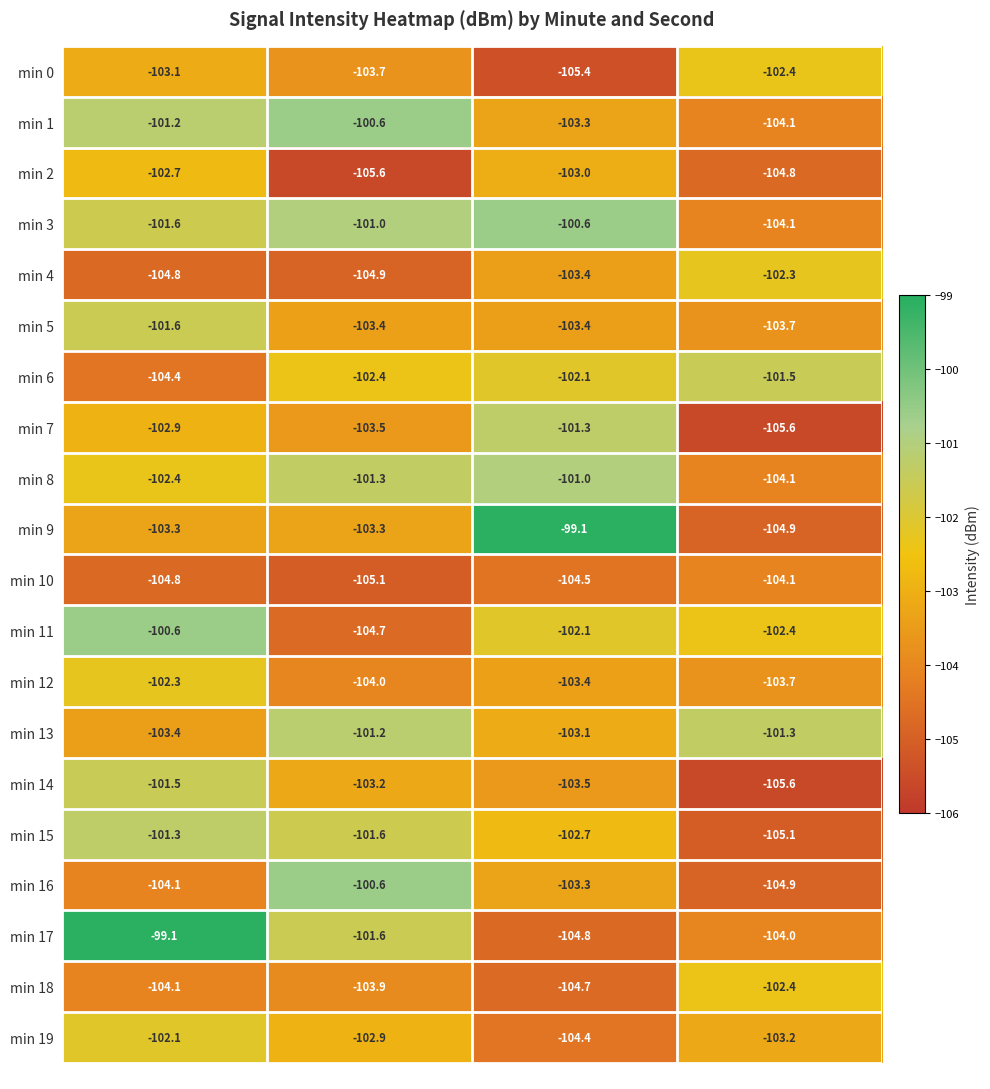

At how many categories does at least one series exceed -101?

3